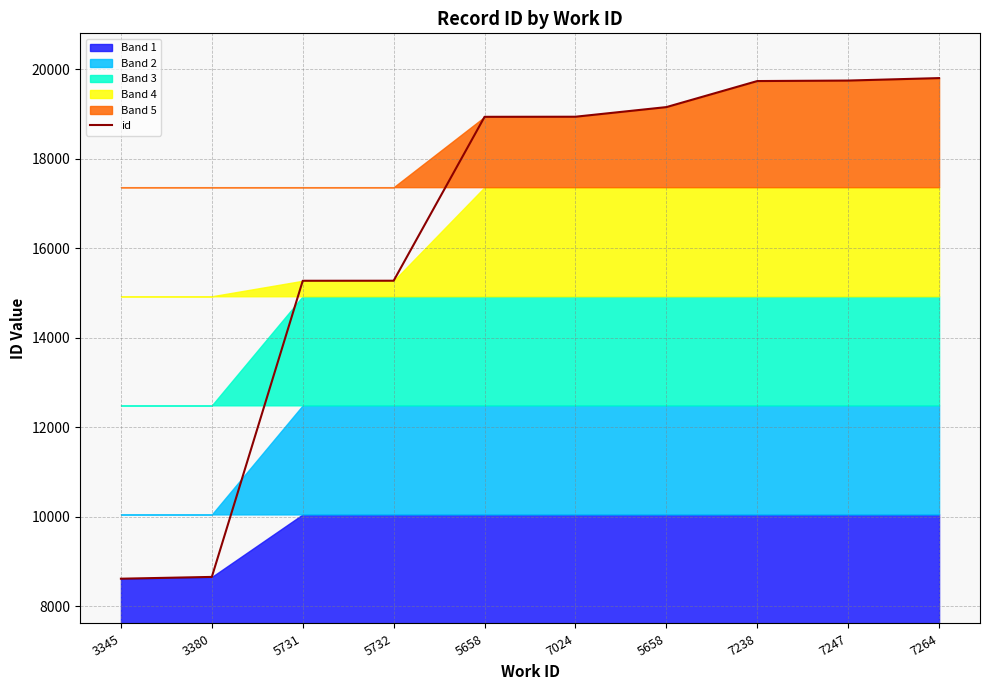

What is the difference between the maximum and minimum values?

11184